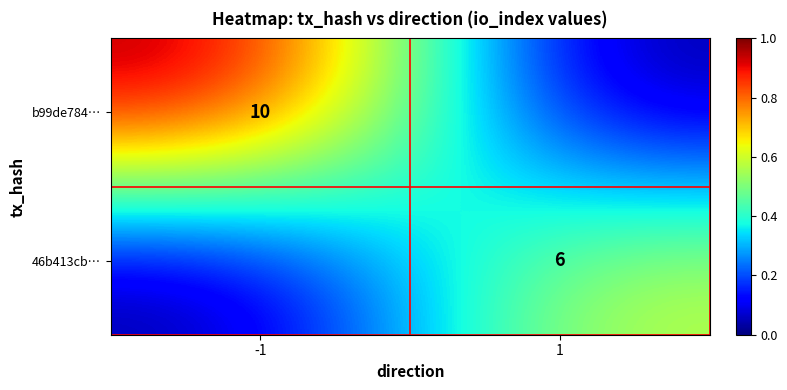

The value of 46b413cb… at 1 is 9. True or false?

False